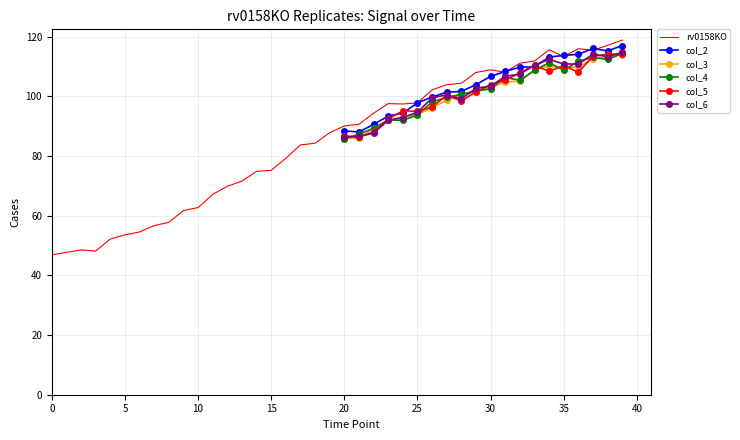

What is the difference between the maximum and minimum values in the col_5 series?

27.9